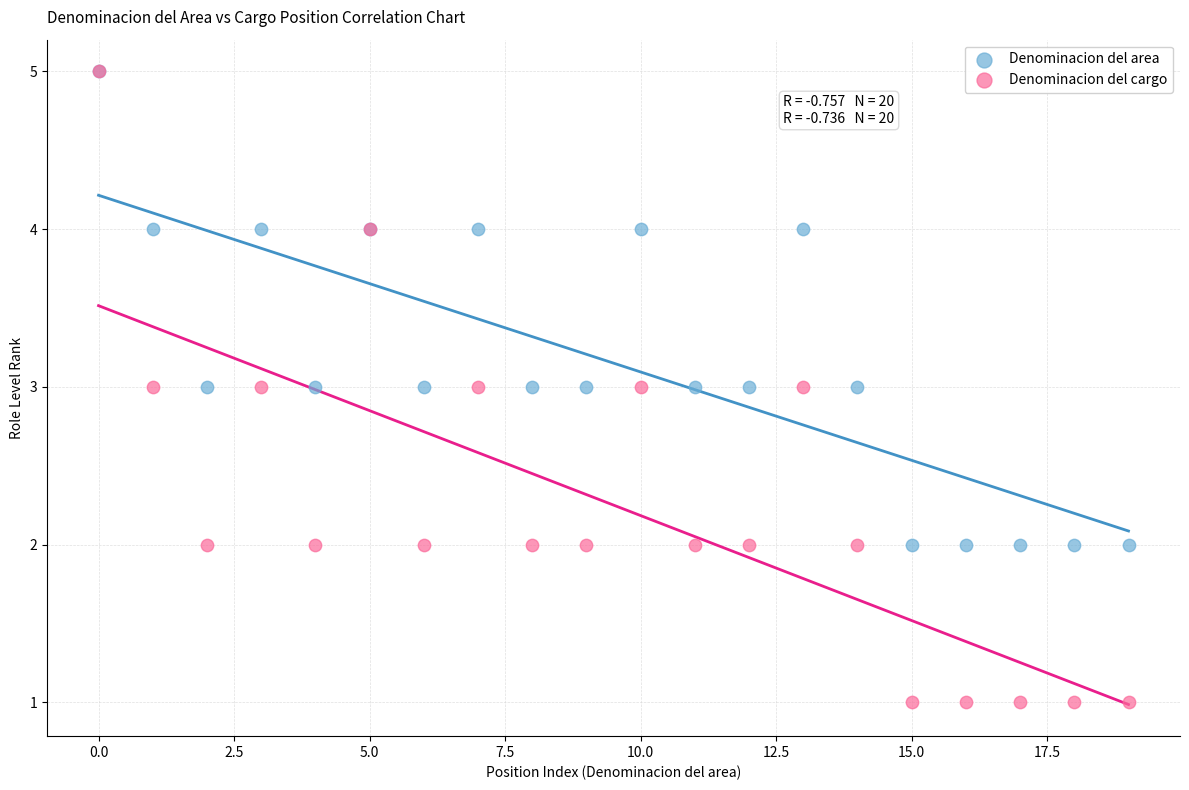

What are all the series names shown in the legend?

Denominacion del area, Denominacion del cargo